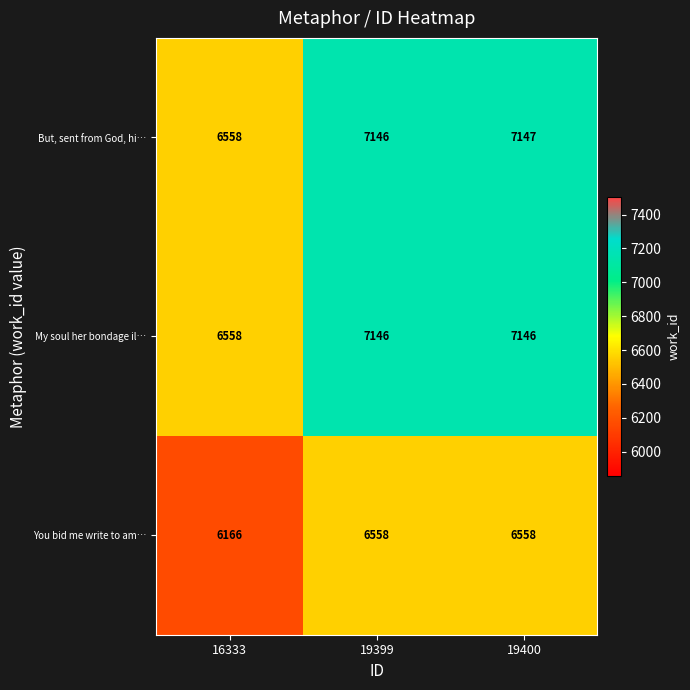

The value of But, sent from God, hi… at 19399 is 7146. True or false?

True